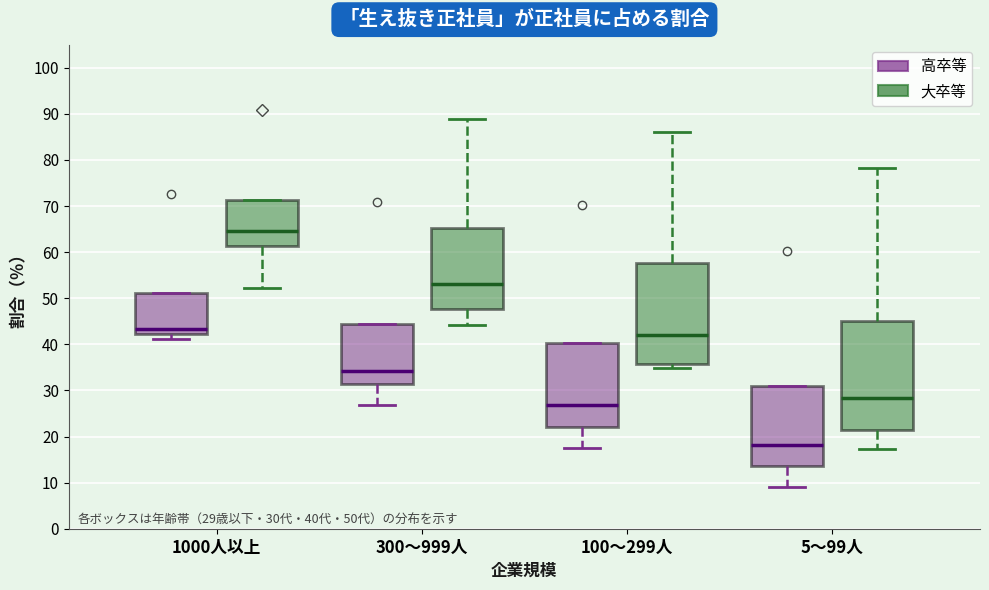

Which box is the tallest, from its lower edge to its upper edge?

5～99人 (大卒等)